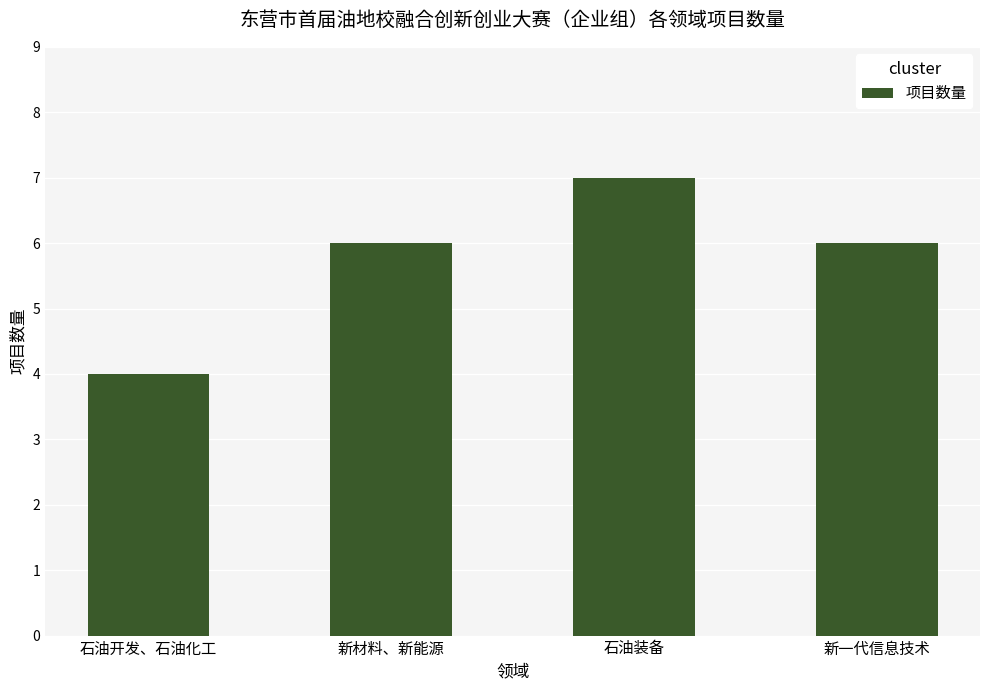

Count the number of data series in this chart.

1